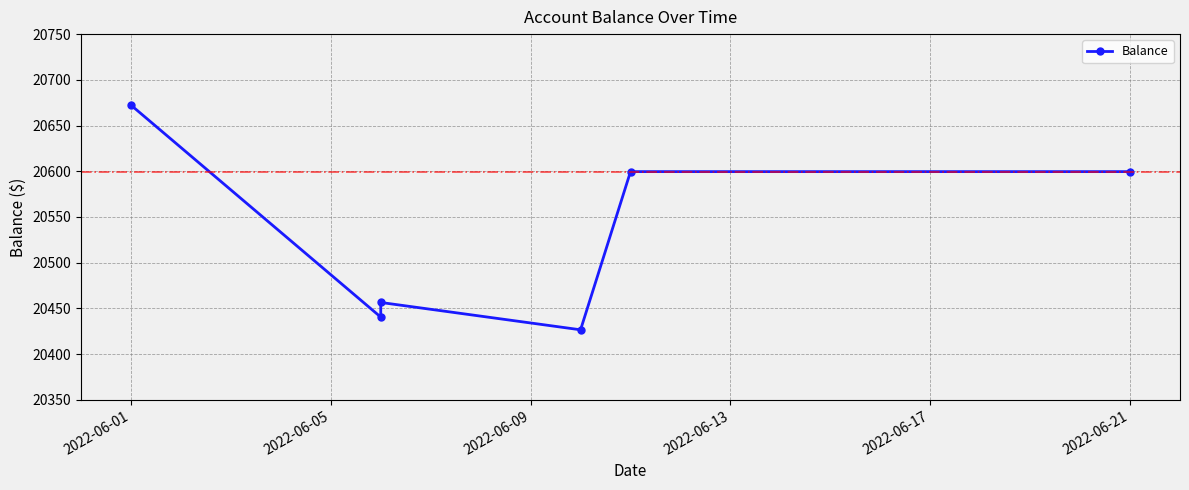

What is the ratio of the value at 2022-06-01 to the value at 2022-06-09?

1.0